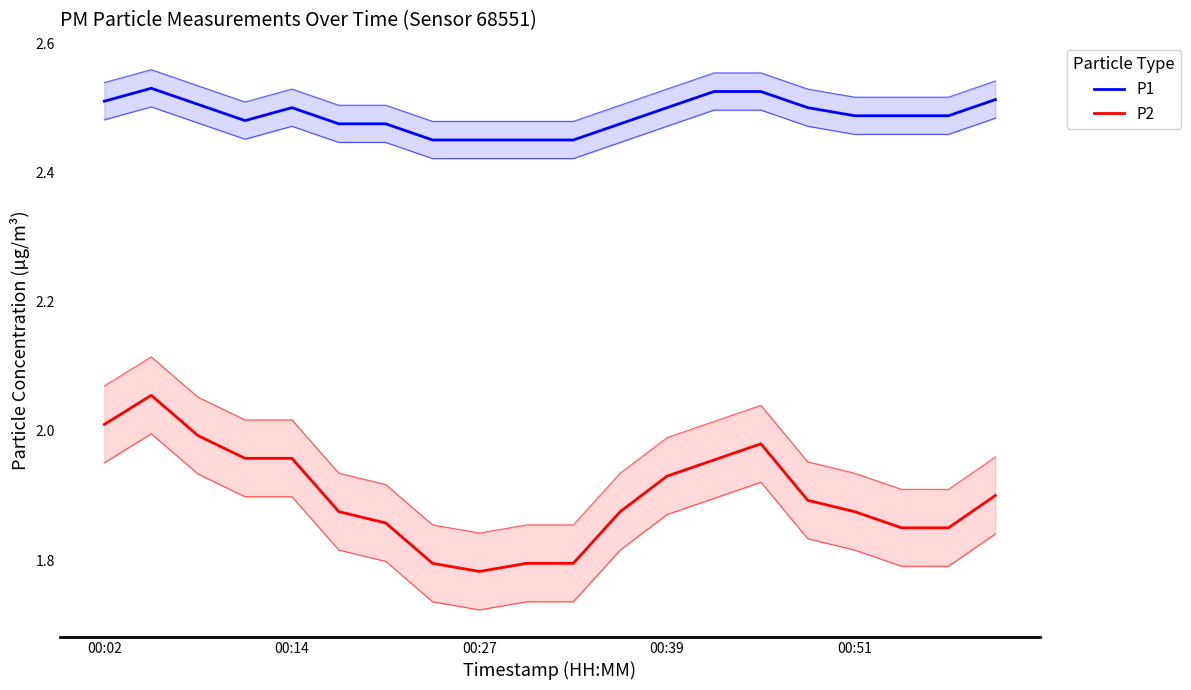

Which has a higher value, 14 or 6?

14